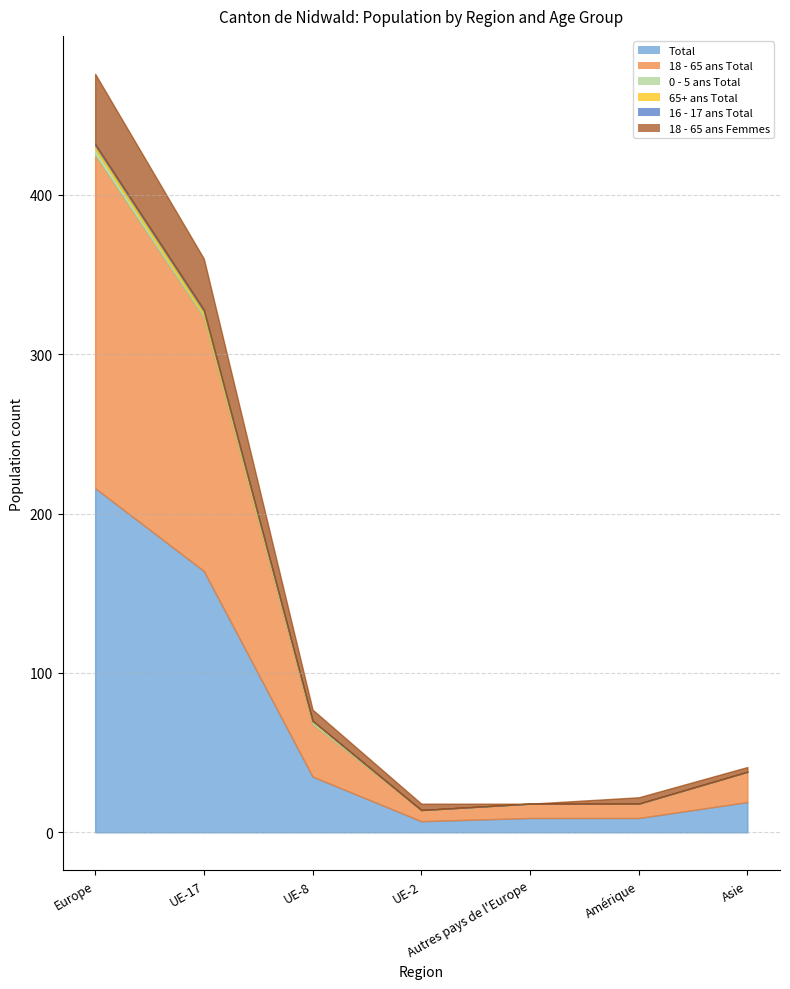

What is the value of the 18 - 65 ans Femmes point at the 3rd from the left?

7